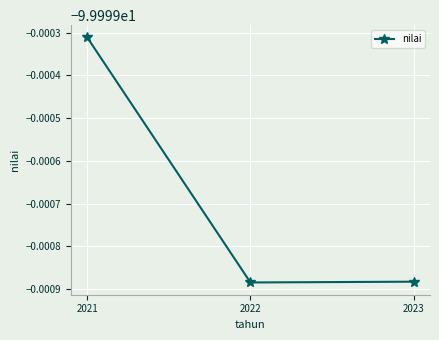

Does the chart have visible grid lines?

Yes